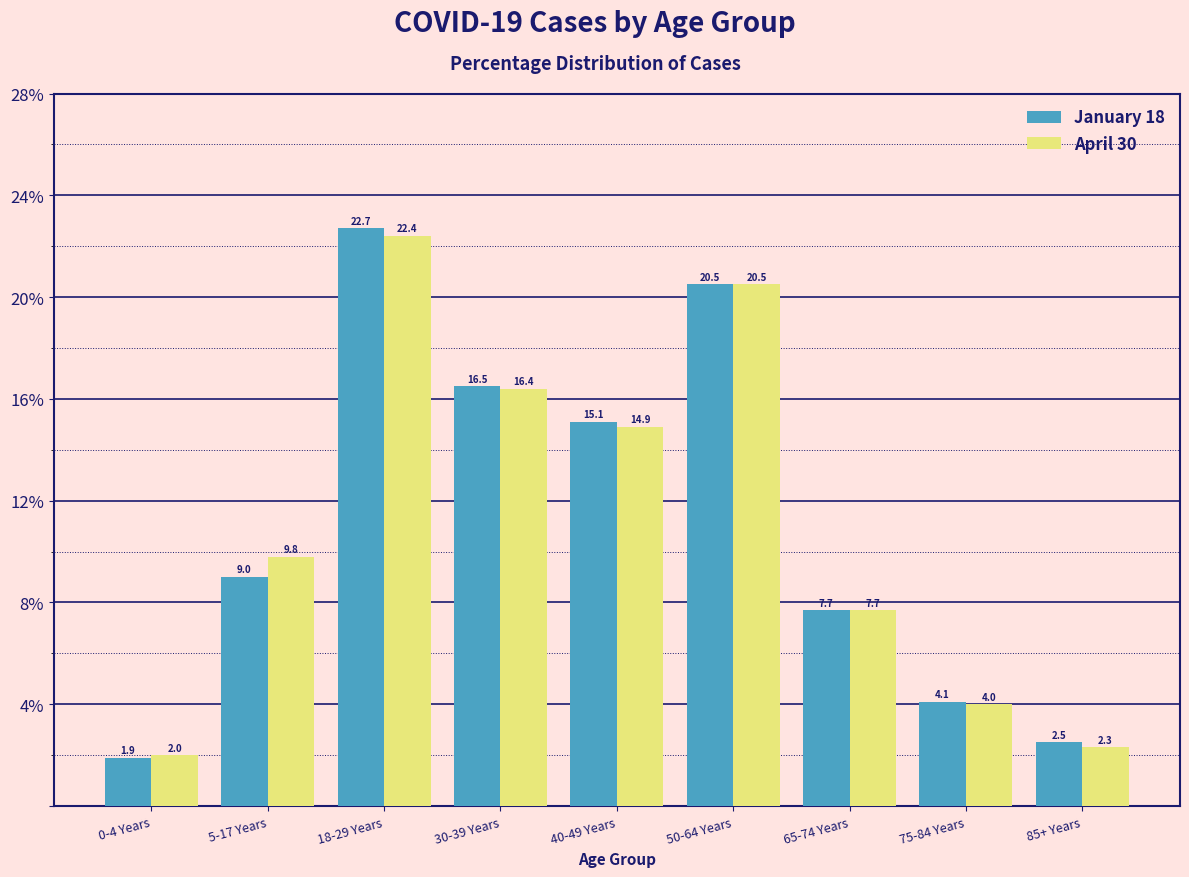

Reading left to right, extract all data points from this chart.

January 18: 1.9	9.0	22.7	16.5	15.1	20.5	7.7	4.1	2.5
April 30: 2.0	9.8	22.4	16.4	14.9	20.5	7.7	4.0	2.3